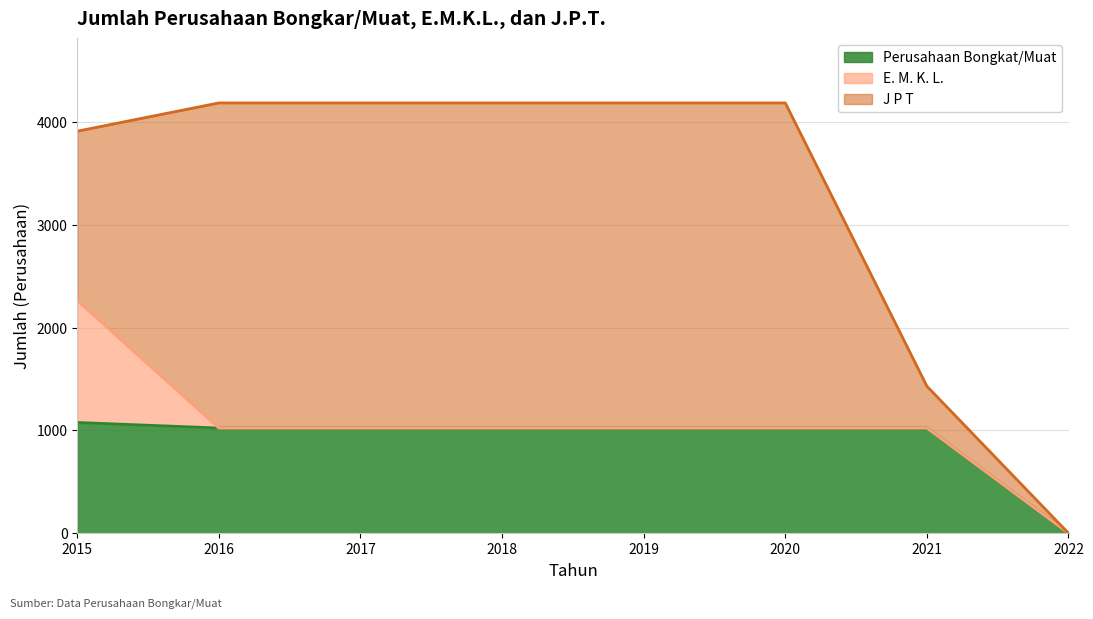

What are all the series names shown in the legend?

Perusahaan Bongkat/Muat, E. M. K. L., J P T